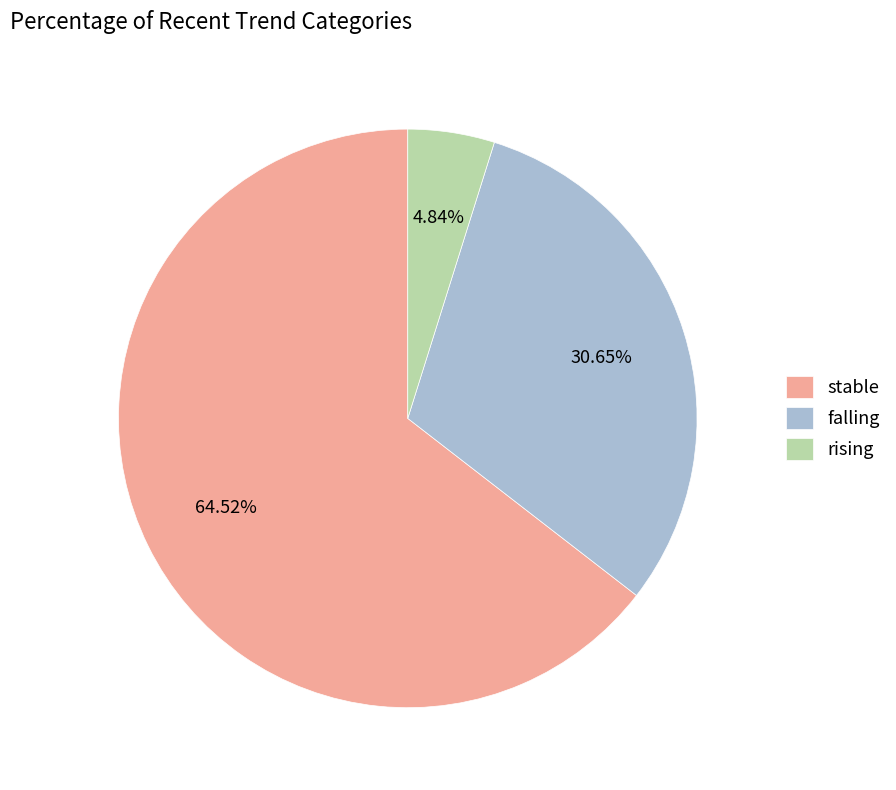

What percentage is the rising slice, to the nearest percent?

5%